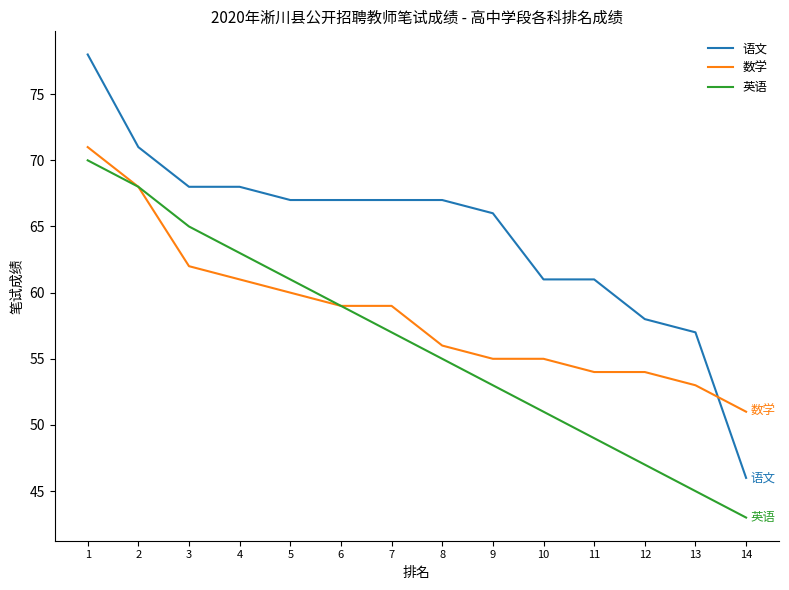

Is it true that 语文 equals 35 at 9?

False